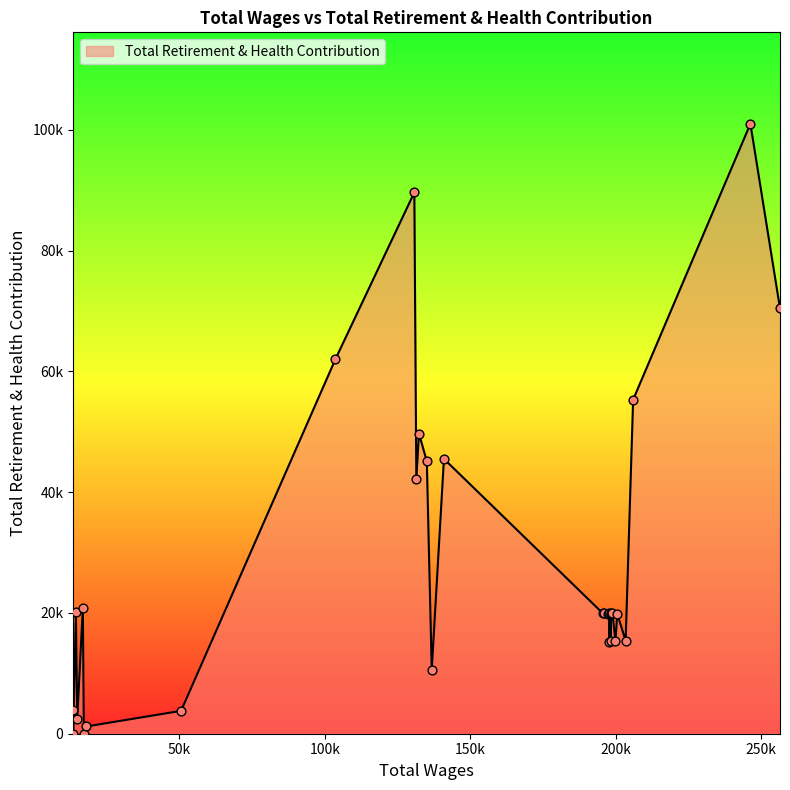

What is the change in value from 136759.0 to 50567.0?

-6802